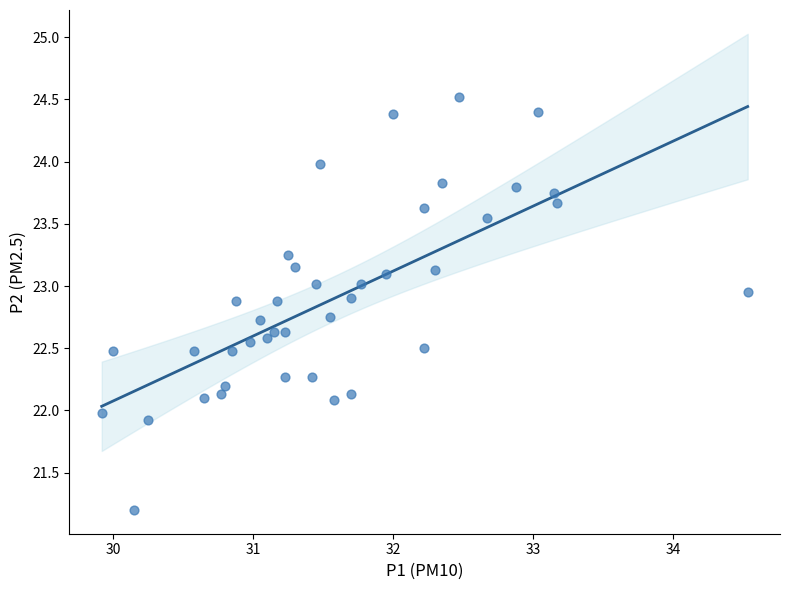

What is the range of X values (max minus min)?

4.6